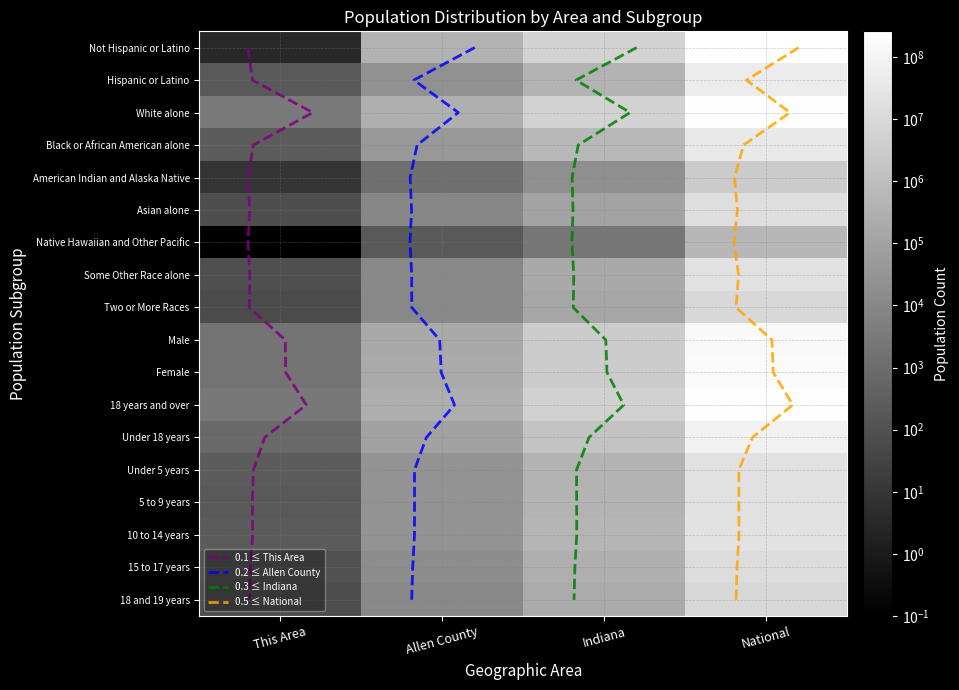

How many data points in Female are above 3294065?

1